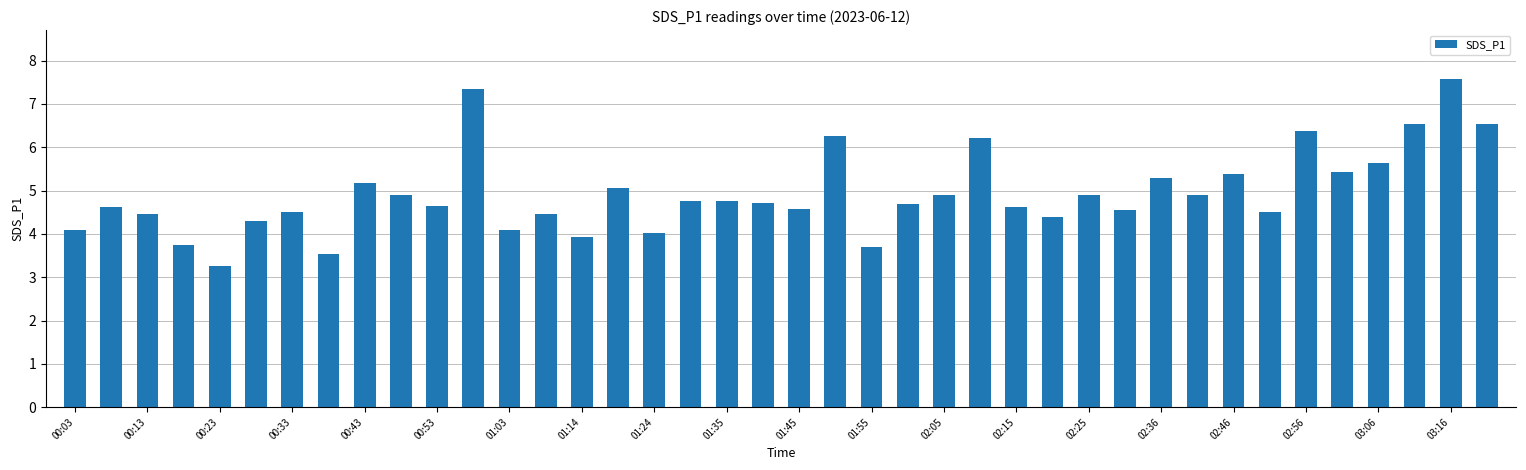

What is the difference between the maximum and minimum values?

4.3